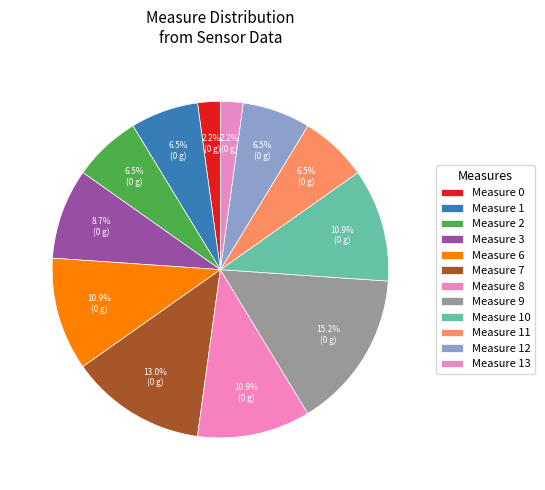

How many slices are in this pie chart?

12